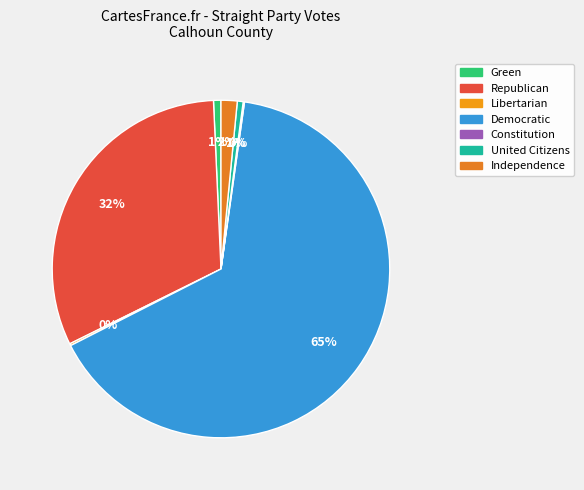

Does any single category account for the majority?

Yes